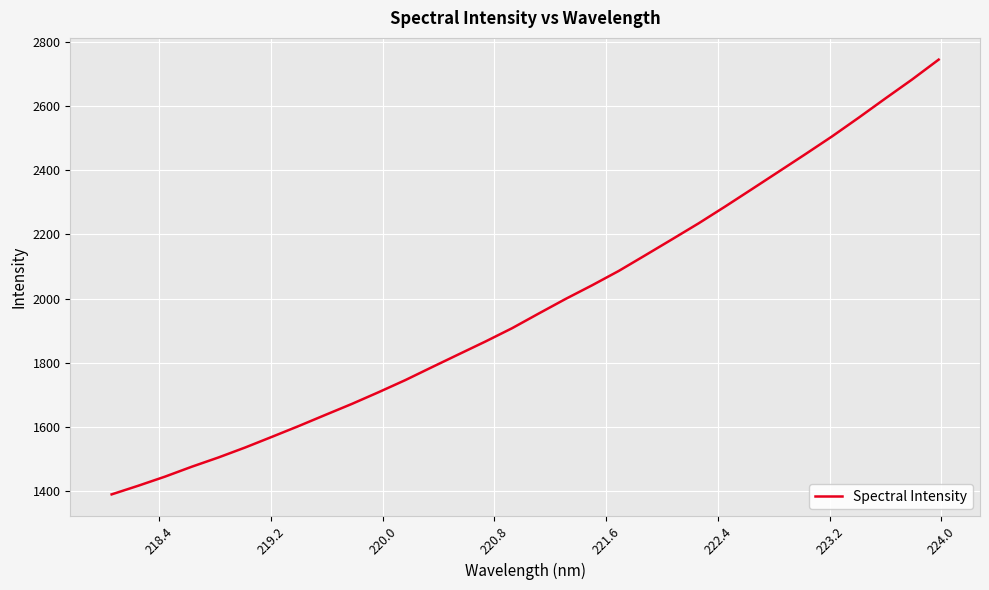

What is the greatest value displayed?

2744.6